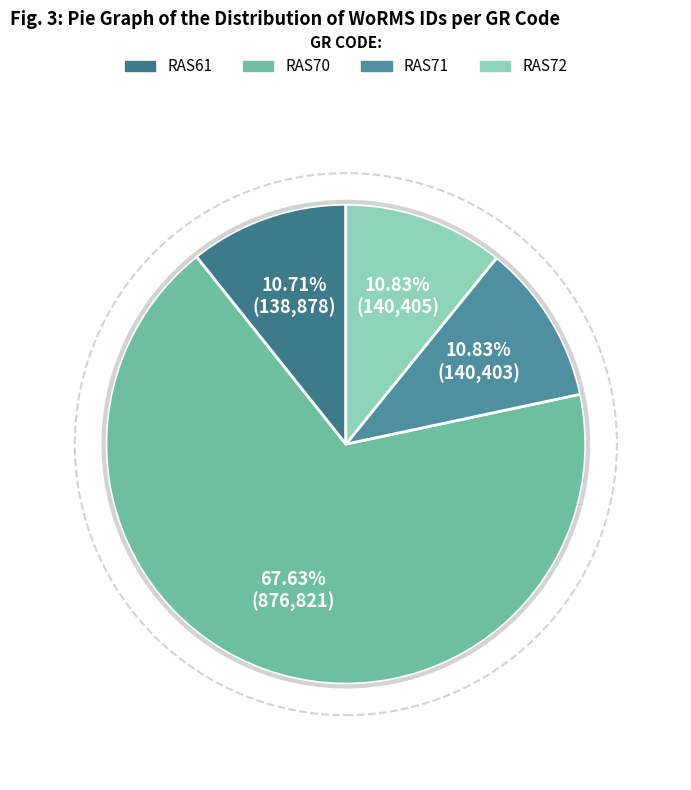

Rank the categories by value from highest to lowest.

RAS70, RAS72, RAS71, RAS61